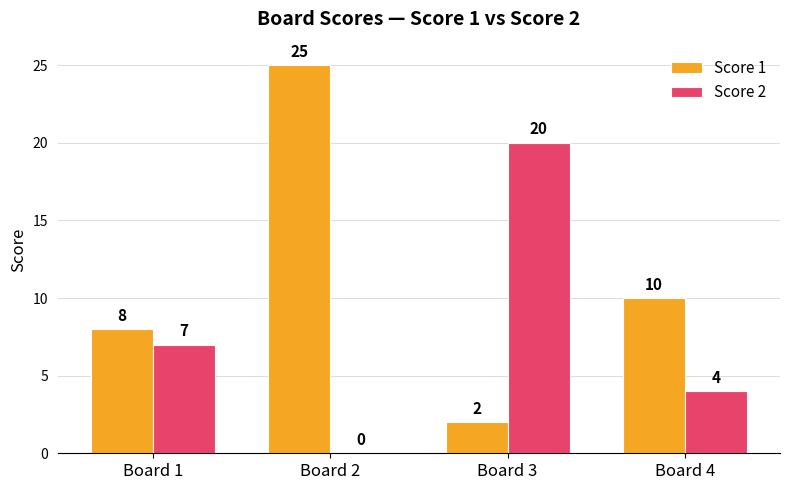

At which label is Score 1 closest to 13?

Board 4